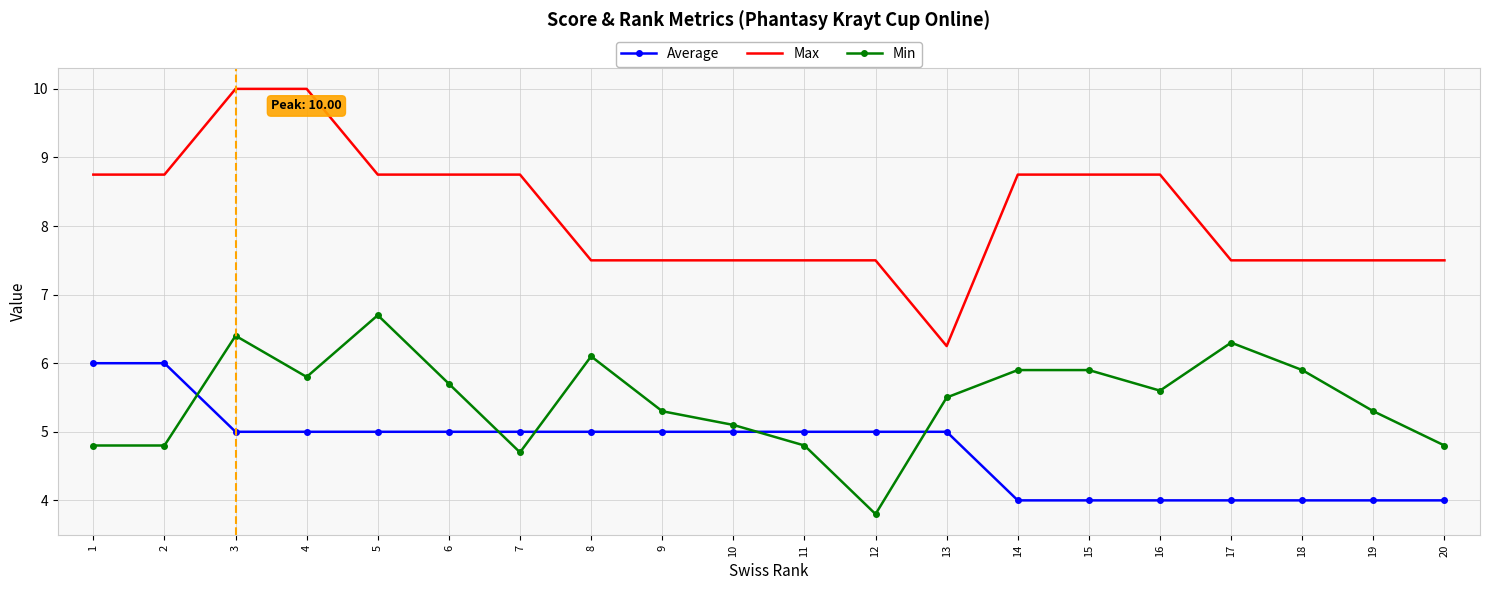

The Min series shows 5.1 at 10. True or false?

True